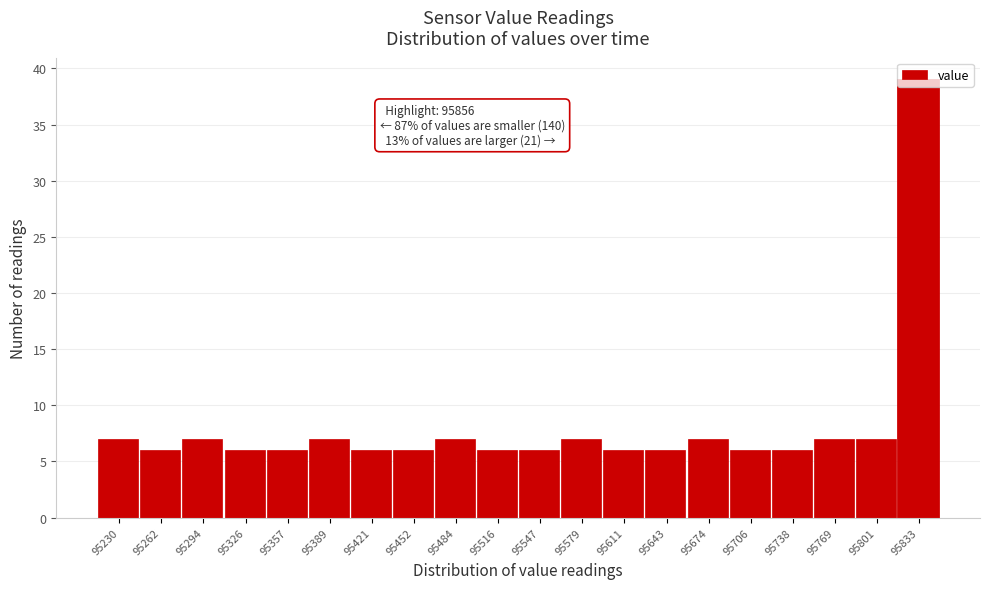

What is the value of the 12th bar from the left?

7